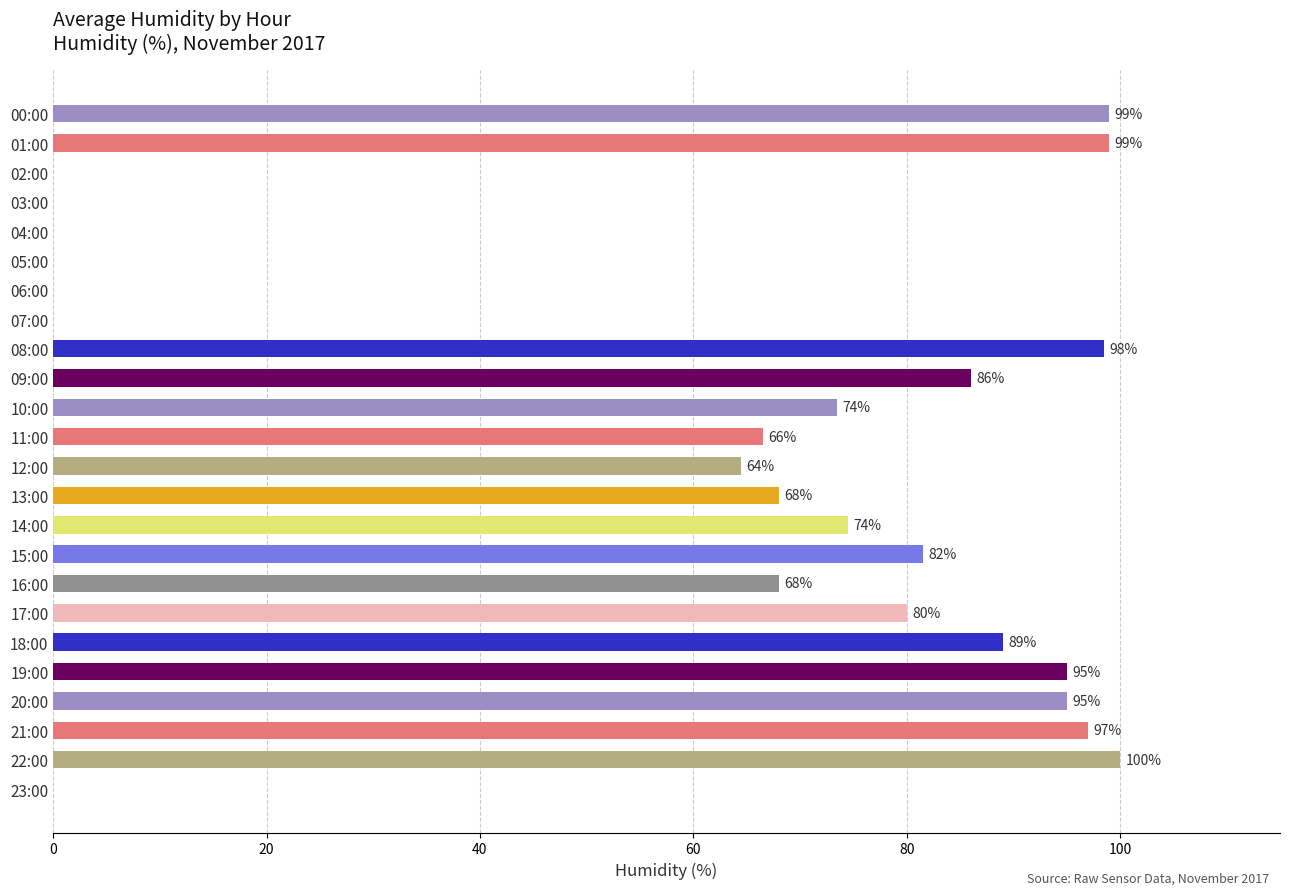

What is the greatest value displayed?

100.0